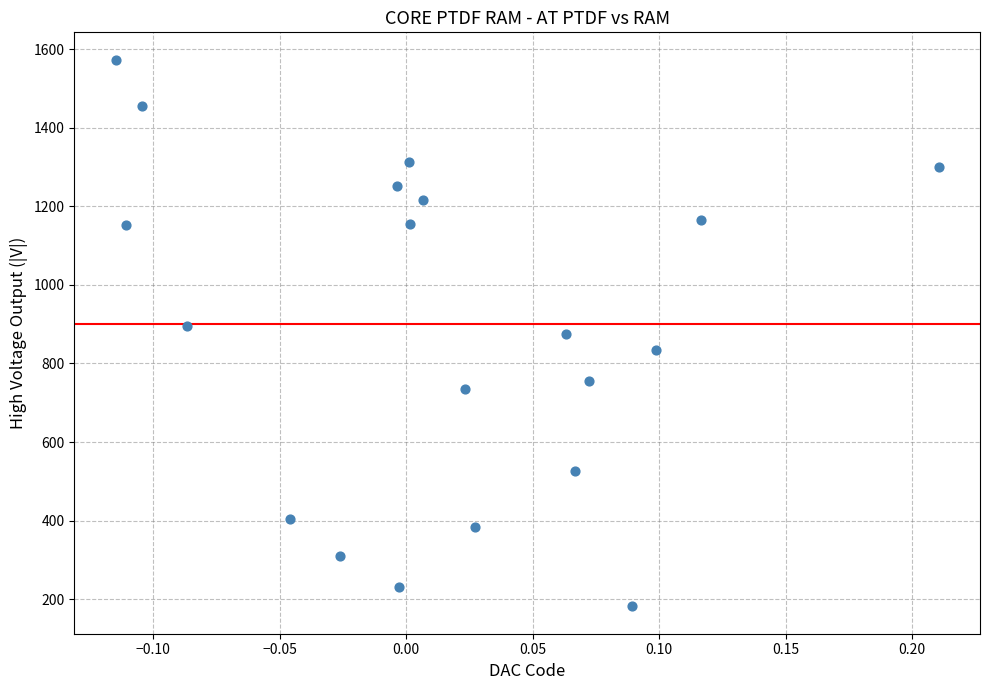

What is the range of Y values (max minus min)?

1391